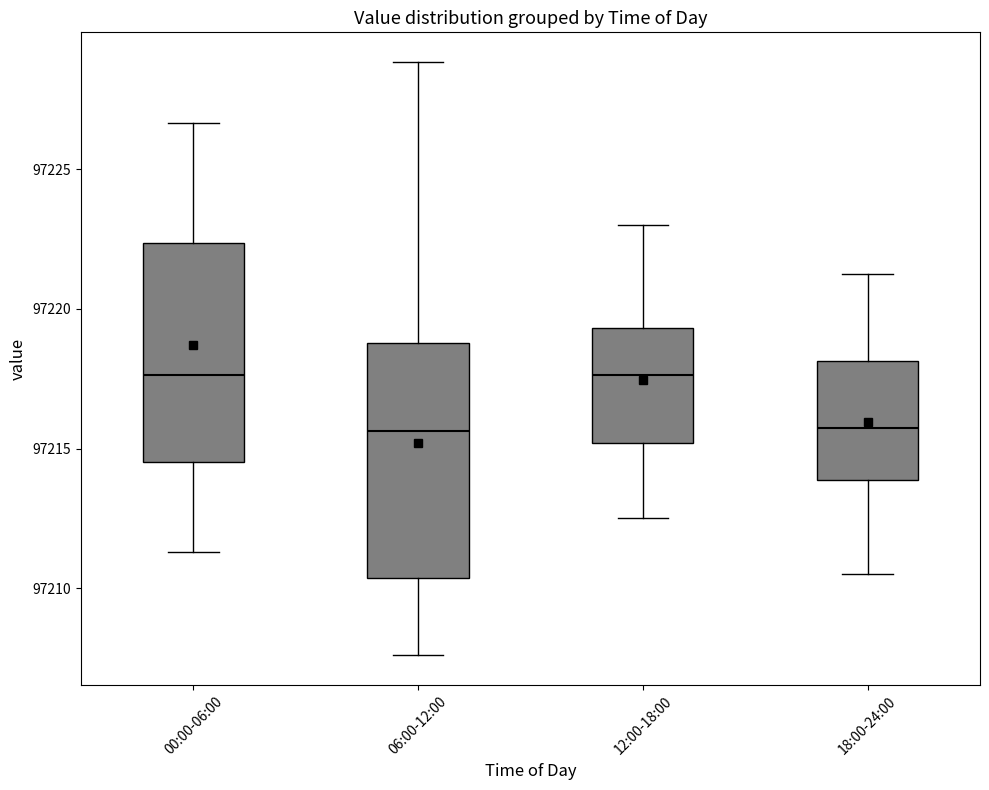

Where is the upper edge of the box for 06:00-12:00 on the y-axis? The values are not printed on the chart, so give them approximately, as read against the axis.

97219.0